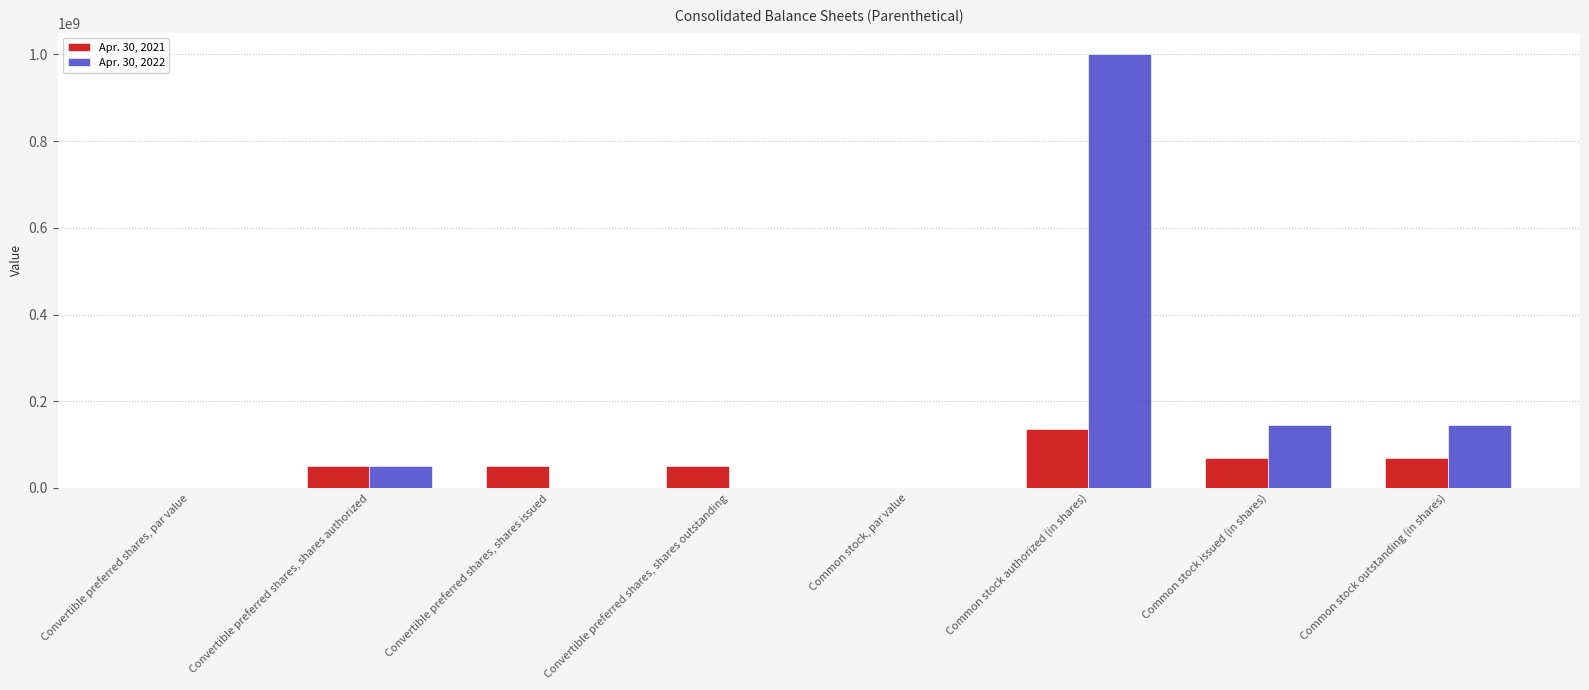

What is the average value of the Apr. 30, 2022 series?

167438750.0